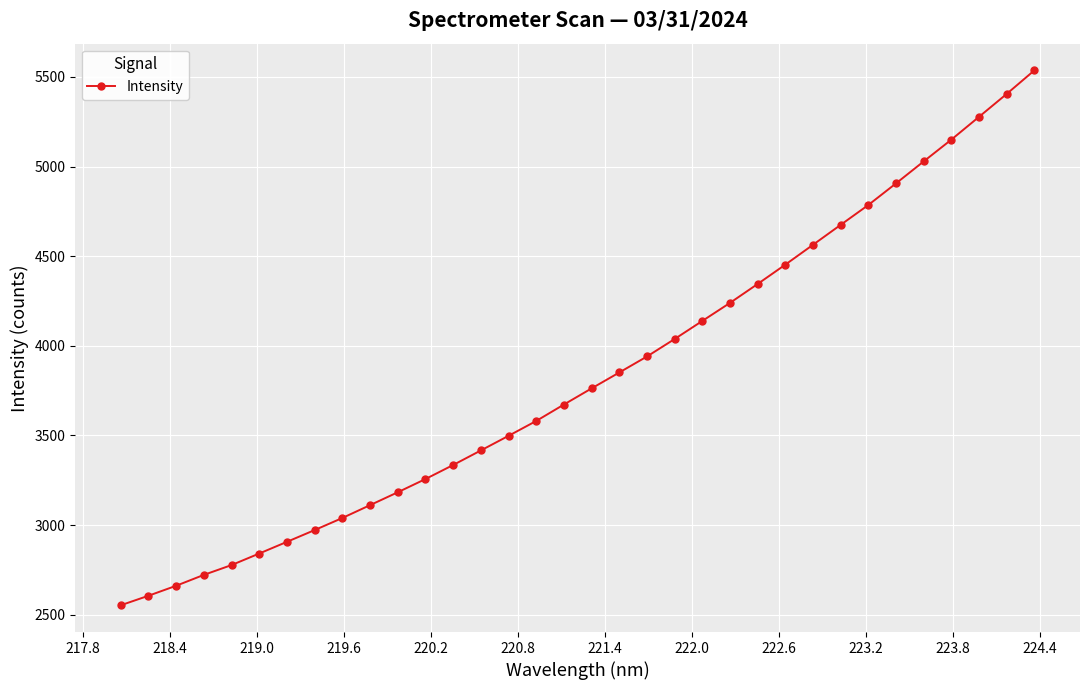

What is the value of the 33rd point from the left?

5405.4